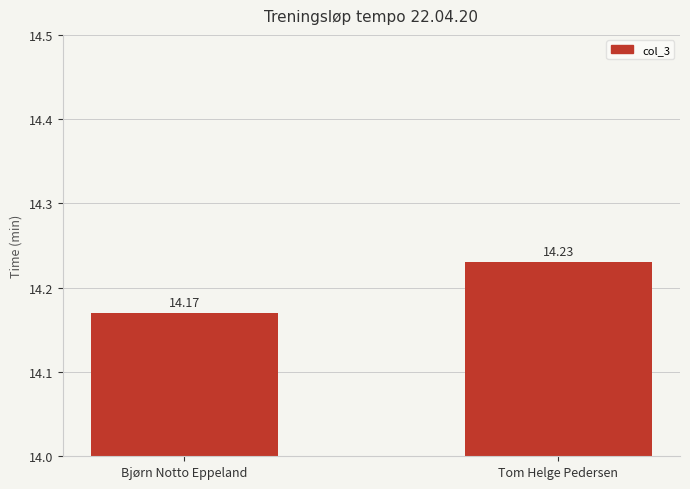

How many categories are shown in the chart?

2